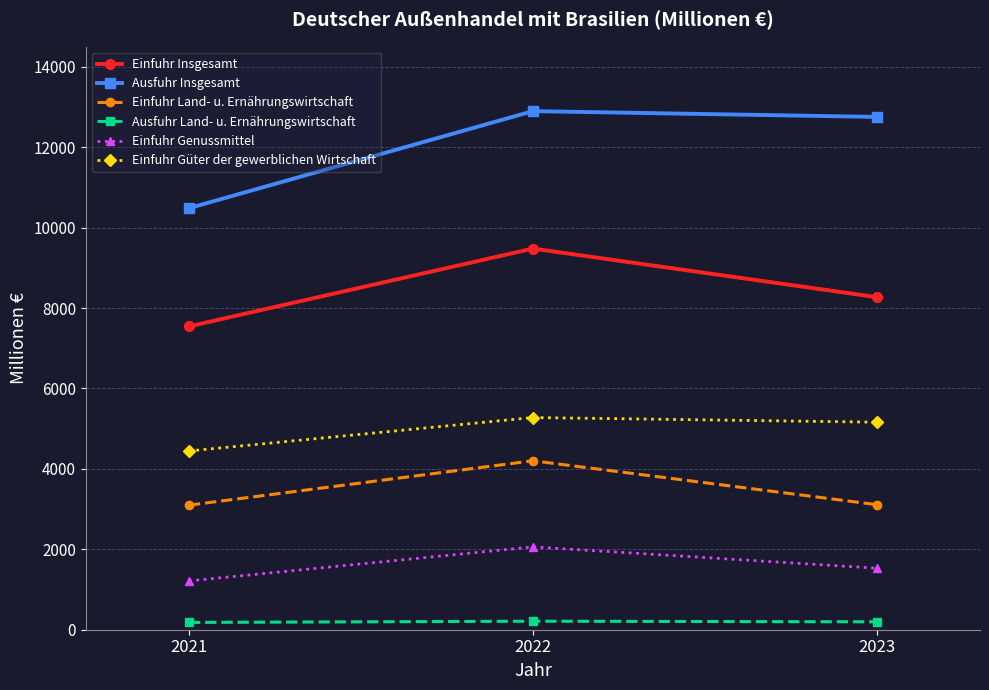

At which category is the sum across all series the highest?

2022